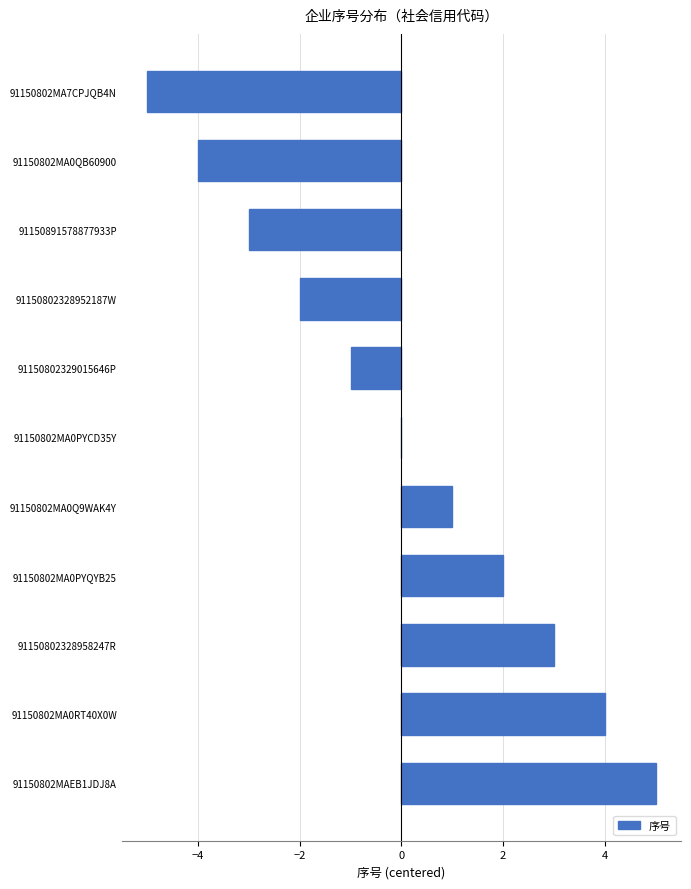

True or false: the data shows 2 at 91150802MA0PYQYB25.

True